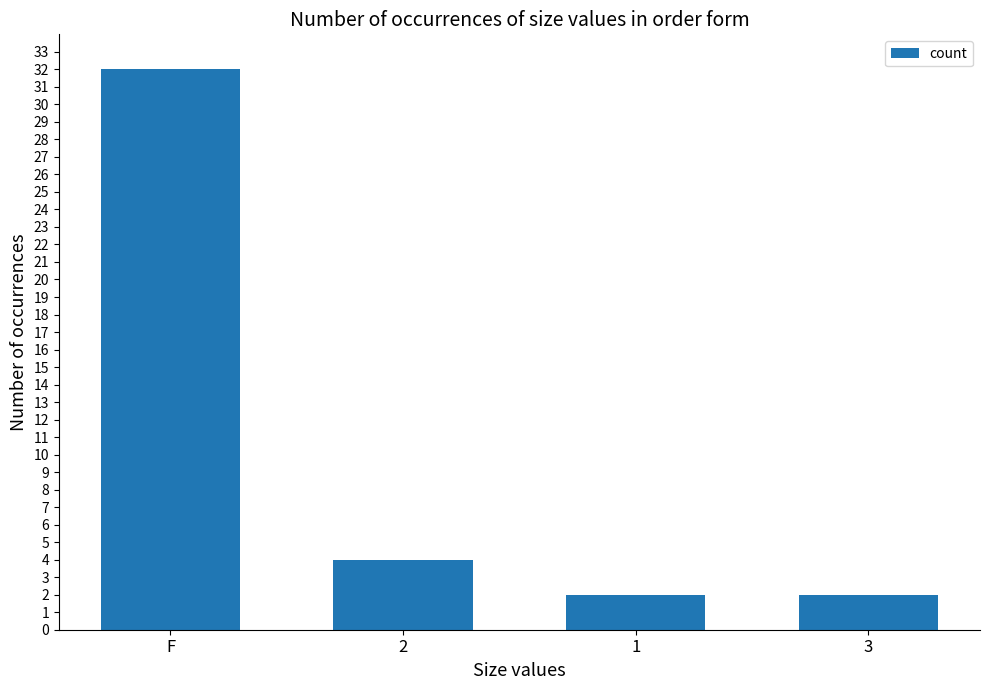

What is the difference between the maximum and second lowest values?

30